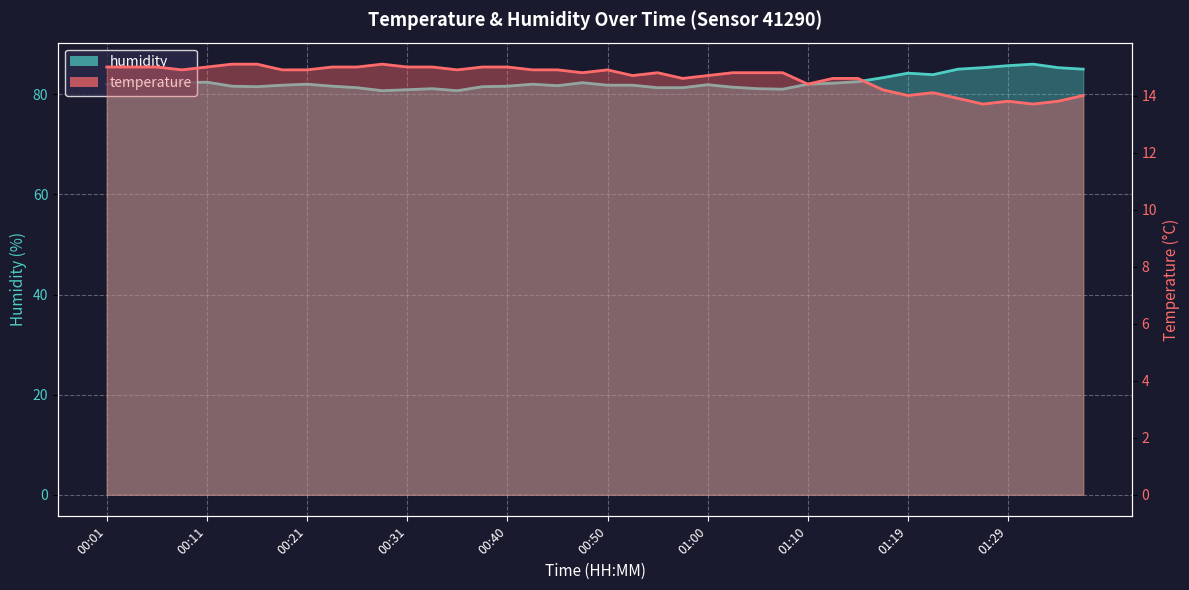

What position from the right is 00:53?

19